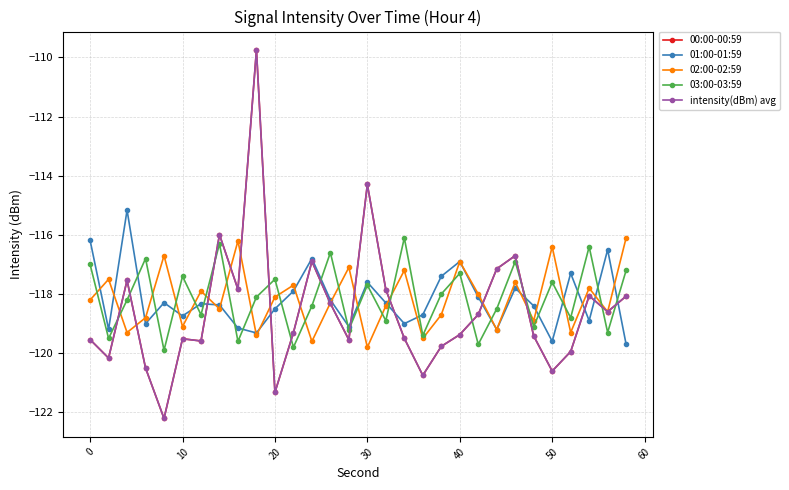

Does the chart have visible grid lines?

Yes